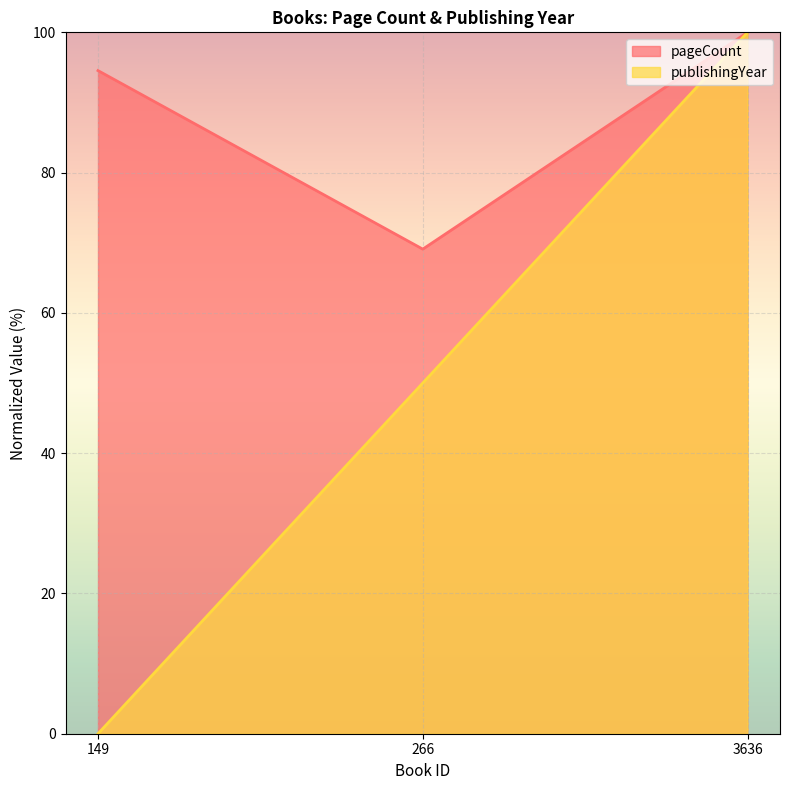

At which label does pageCount reach its minimum?

266